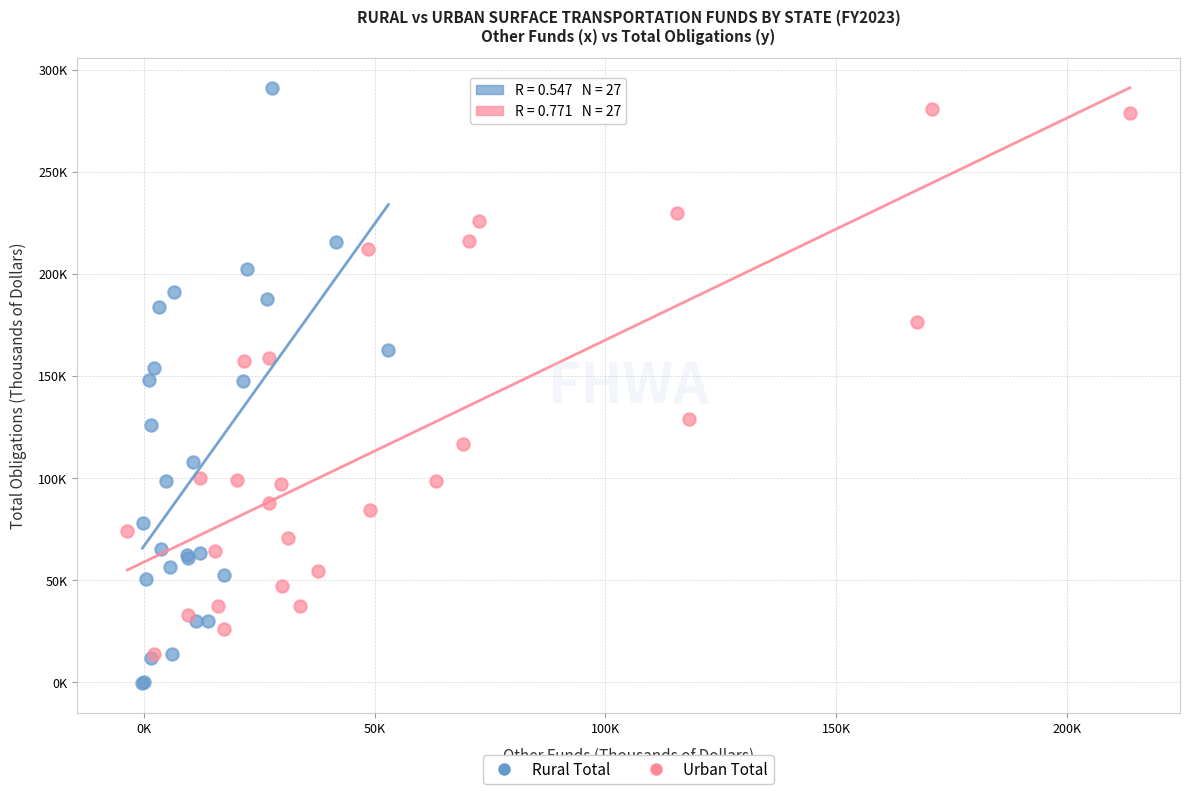

What are all the series names shown in the legend?

Rural Total, Urban Total